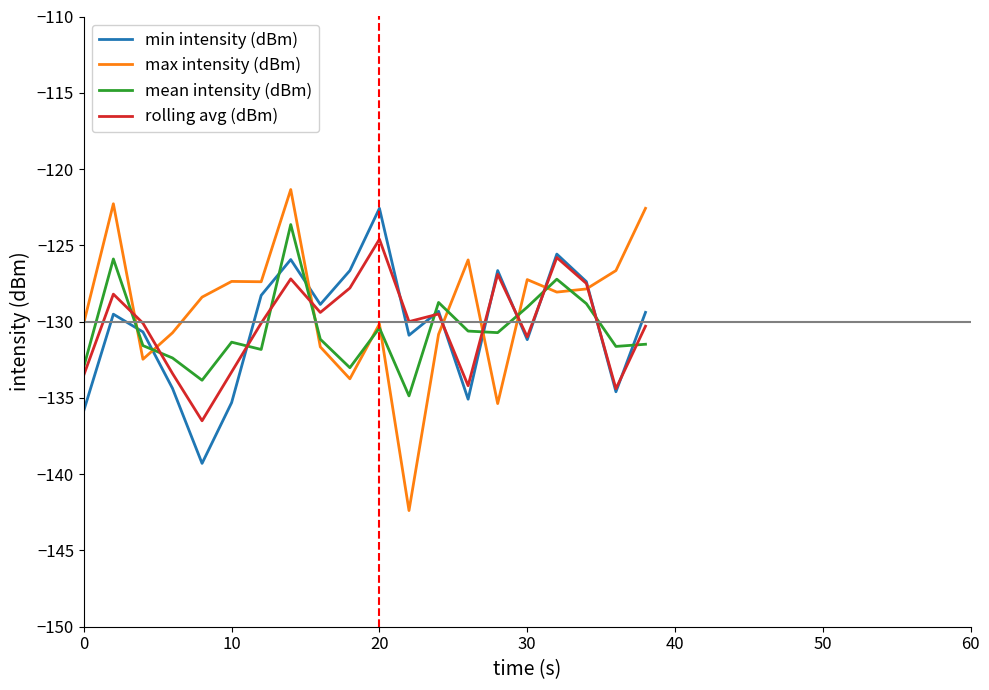

What is the minimum value for rolling avg (dBm)?

-136.5